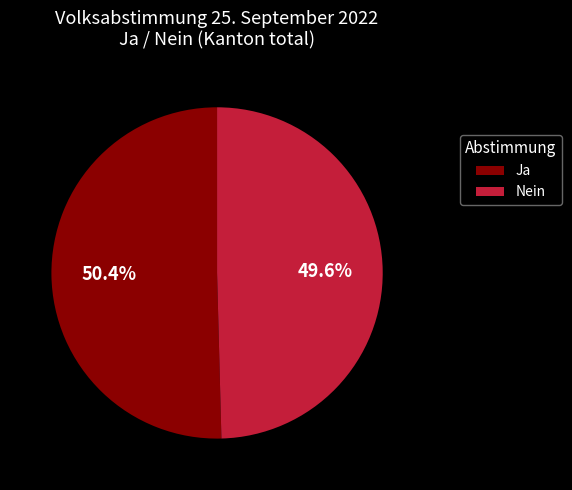

Which category has the smallest portion of the pie?

Nein